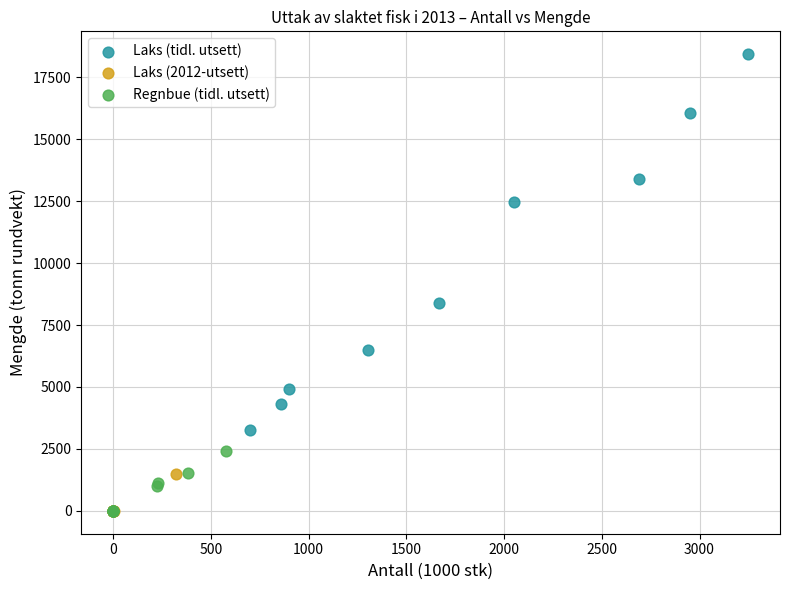

Which series has the widest spread of Y values?

Laks (tidl. utsett)